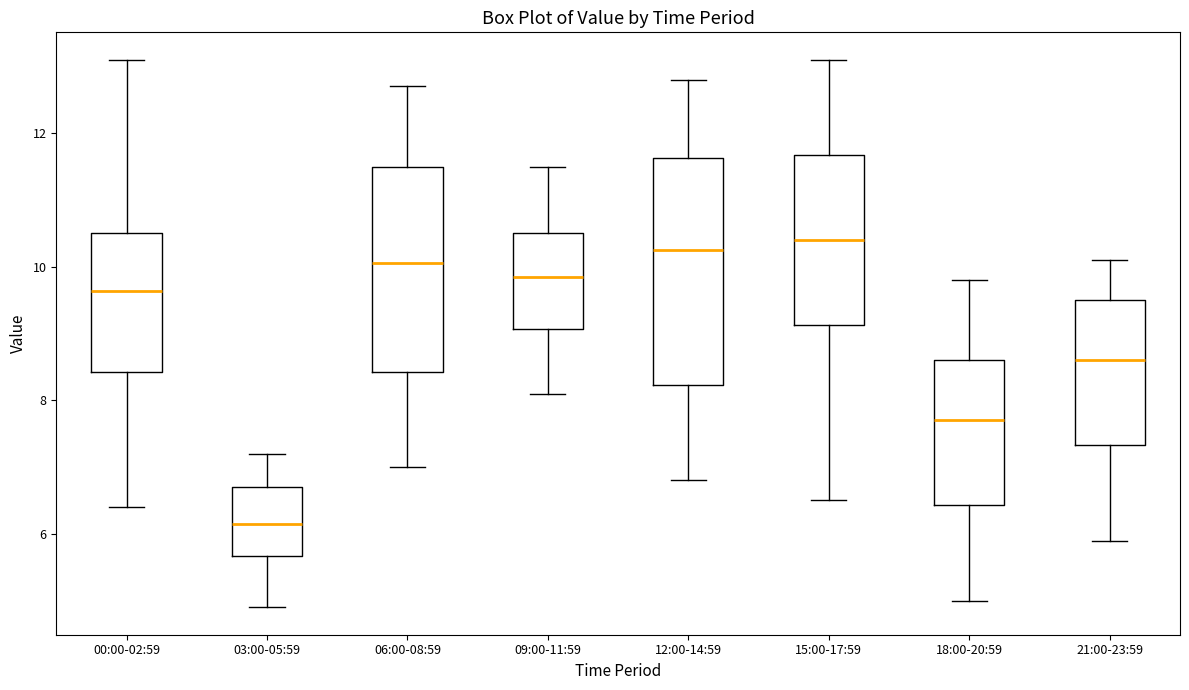

Reading left to right, read every box against the y-axis: the position of its median line, the range the box covers, and the ends of its whiskers. The values are not printed on the chart, so give them approximately, as read against the axis.

00:00-02:59: median 9.6, box 8.4 to 10.6, whiskers 6.4 to 13.2
03:00-05:59: median 6.2, box 5.6 to 6.8, whiskers 5.0 to 7.2
06:00-08:59: median 10.0, box 8.4 to 11.6, whiskers 7.0 to 12.8
09:00-11:59: median 9.8, box 9.0 to 10.6, whiskers 8.2 to 11.6
12:00-14:59: median 10.2, box 8.2 to 11.6, whiskers 6.8 to 12.8
15:00-17:59: median 10.4, box 9.2 to 11.6, whiskers 6.6 to 13.2
18:00-20:59: median 7.8, box 6.4 to 8.6, whiskers 5.0 to 9.8
21:00-23:59: median 8.6, box 7.4 to 9.6, whiskers 6.0 to 10.2